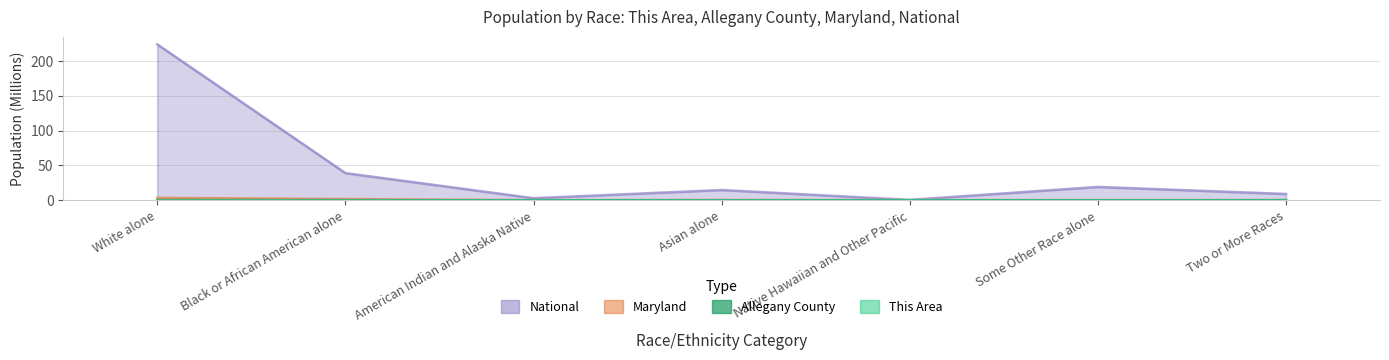

True or false: This Area and Maryland intersect in this chart.

False